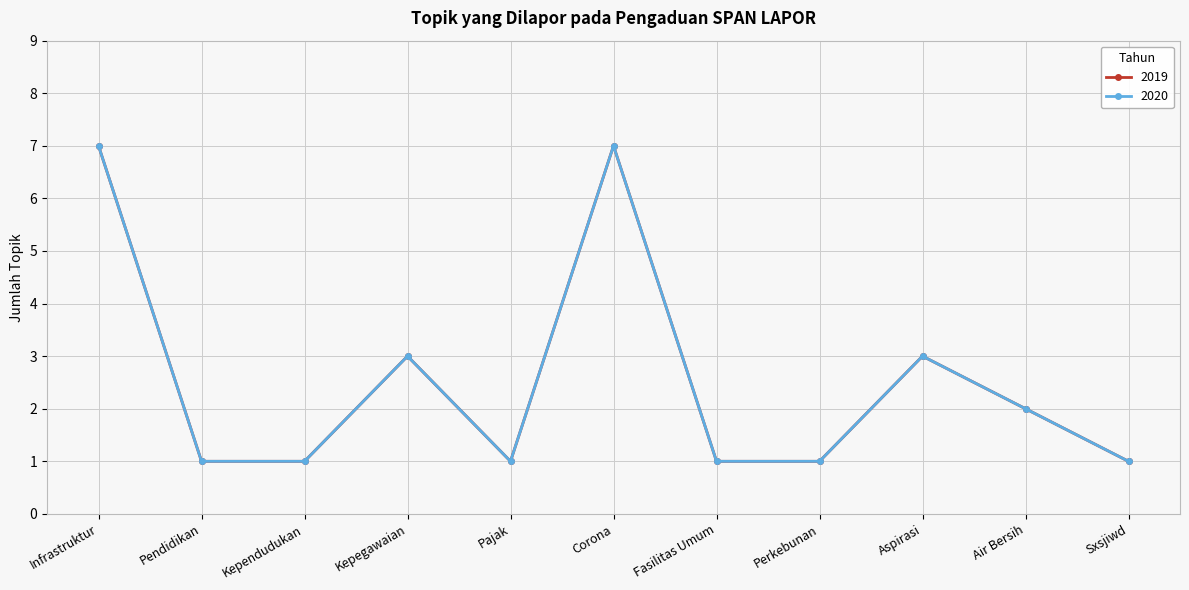

What is the approximate value of 2019 at Sxsjiwd?

1